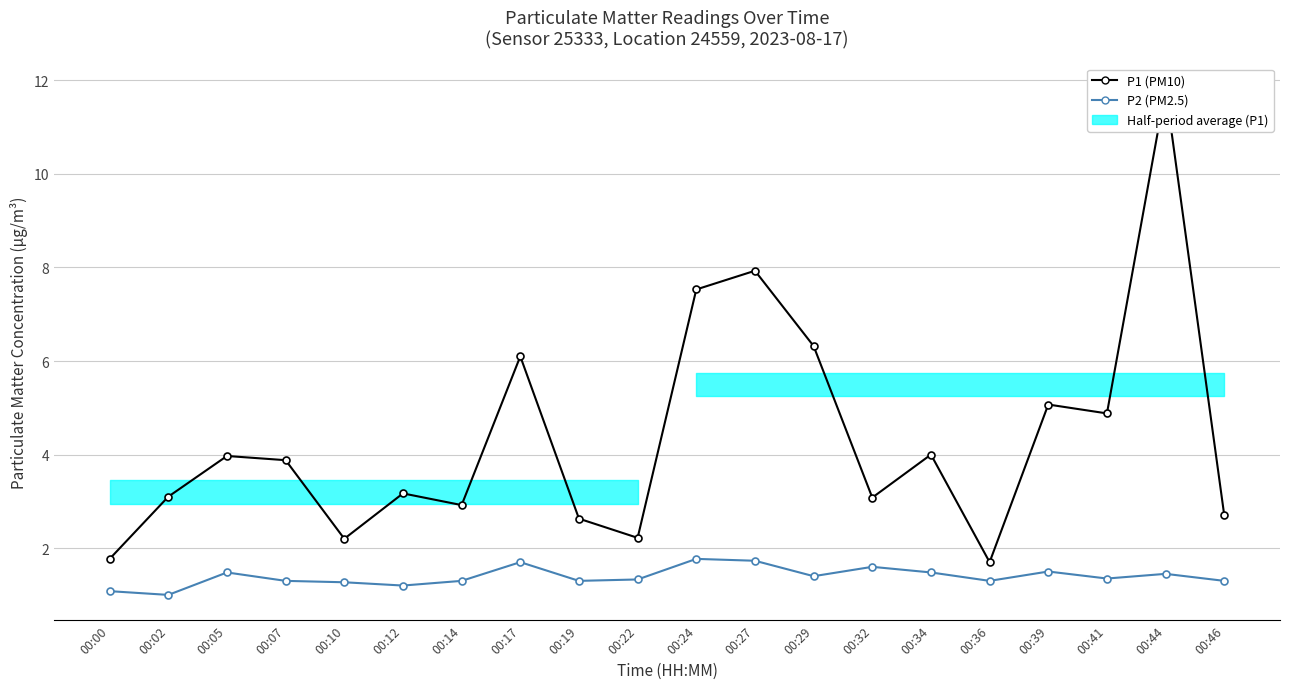

What is the minimum value shown in the chart?

1.0